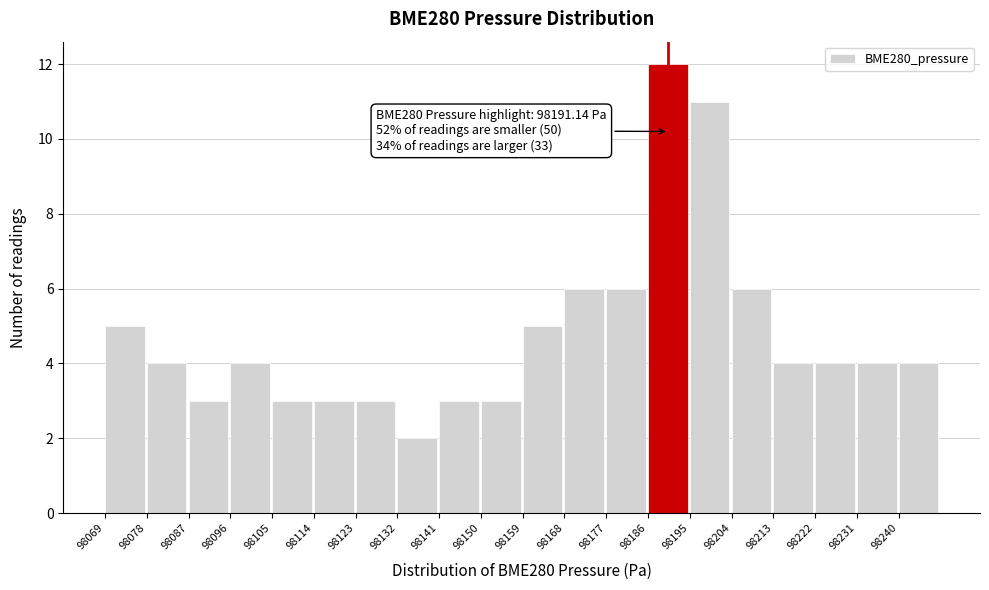

Over which range of the x-axis is the bar tallest?

98187 to 98196